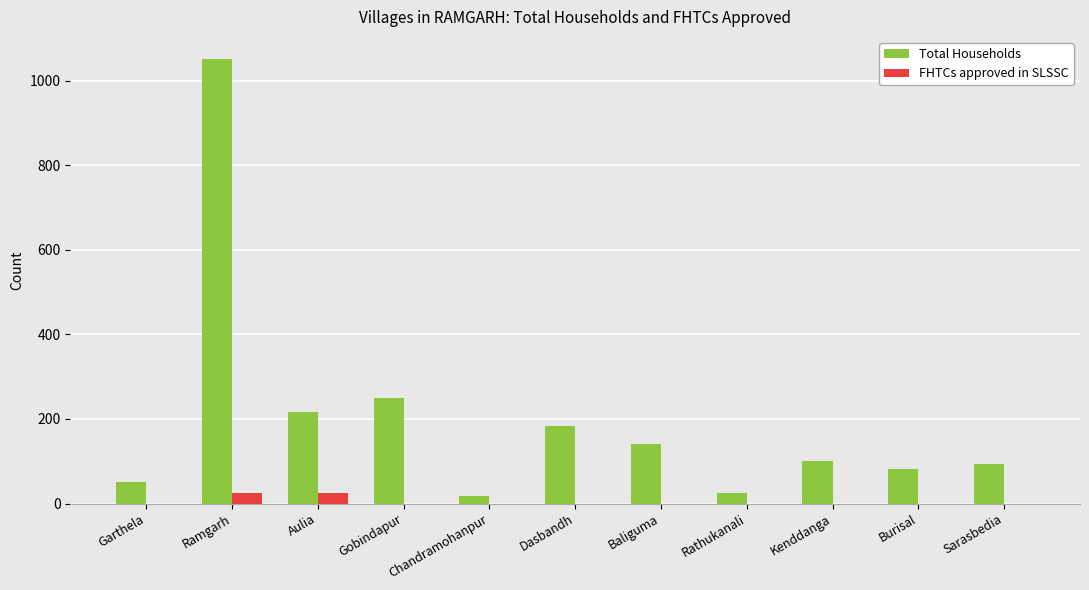

Which series has the largest total across all categories?

Total Households